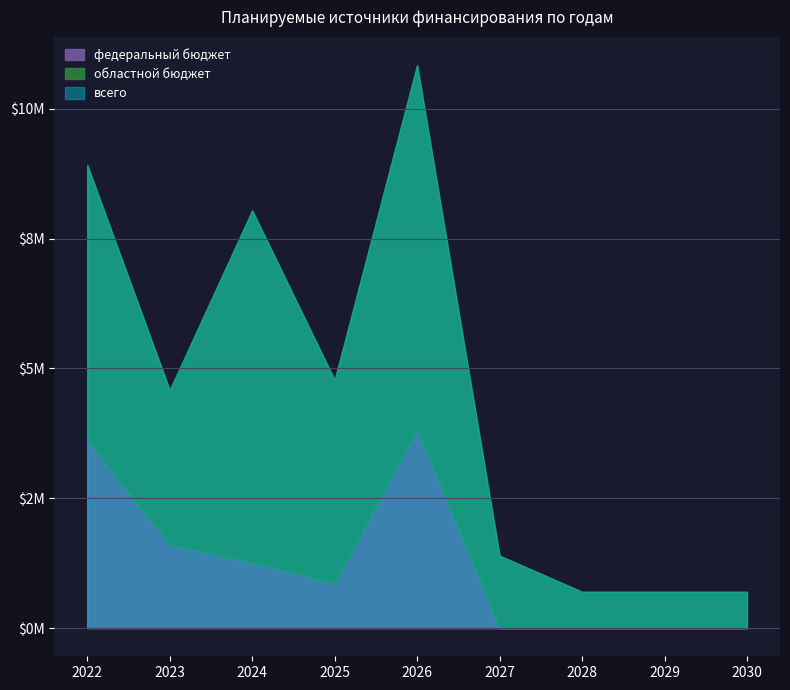

Count the number of data series in this chart.

3